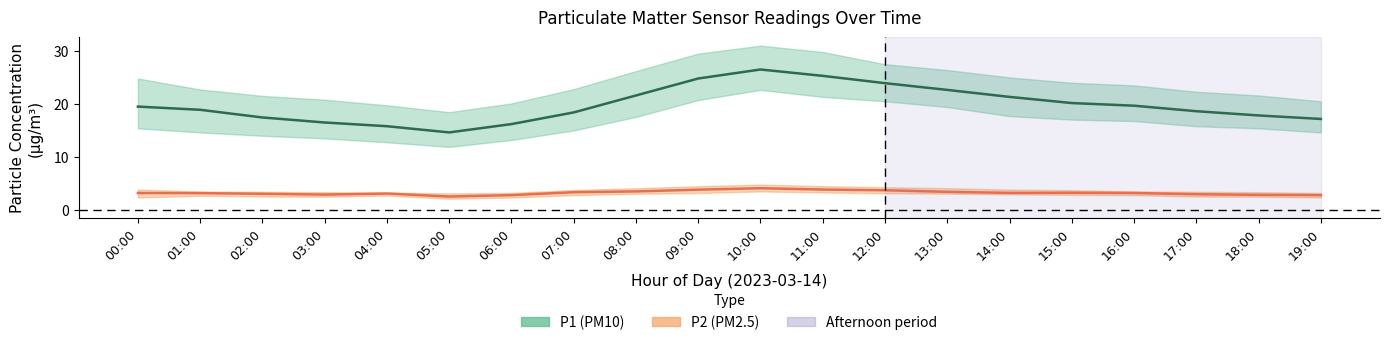

True or false: P1 (PM10) mean has a value of 21.6 at 08:00.

True